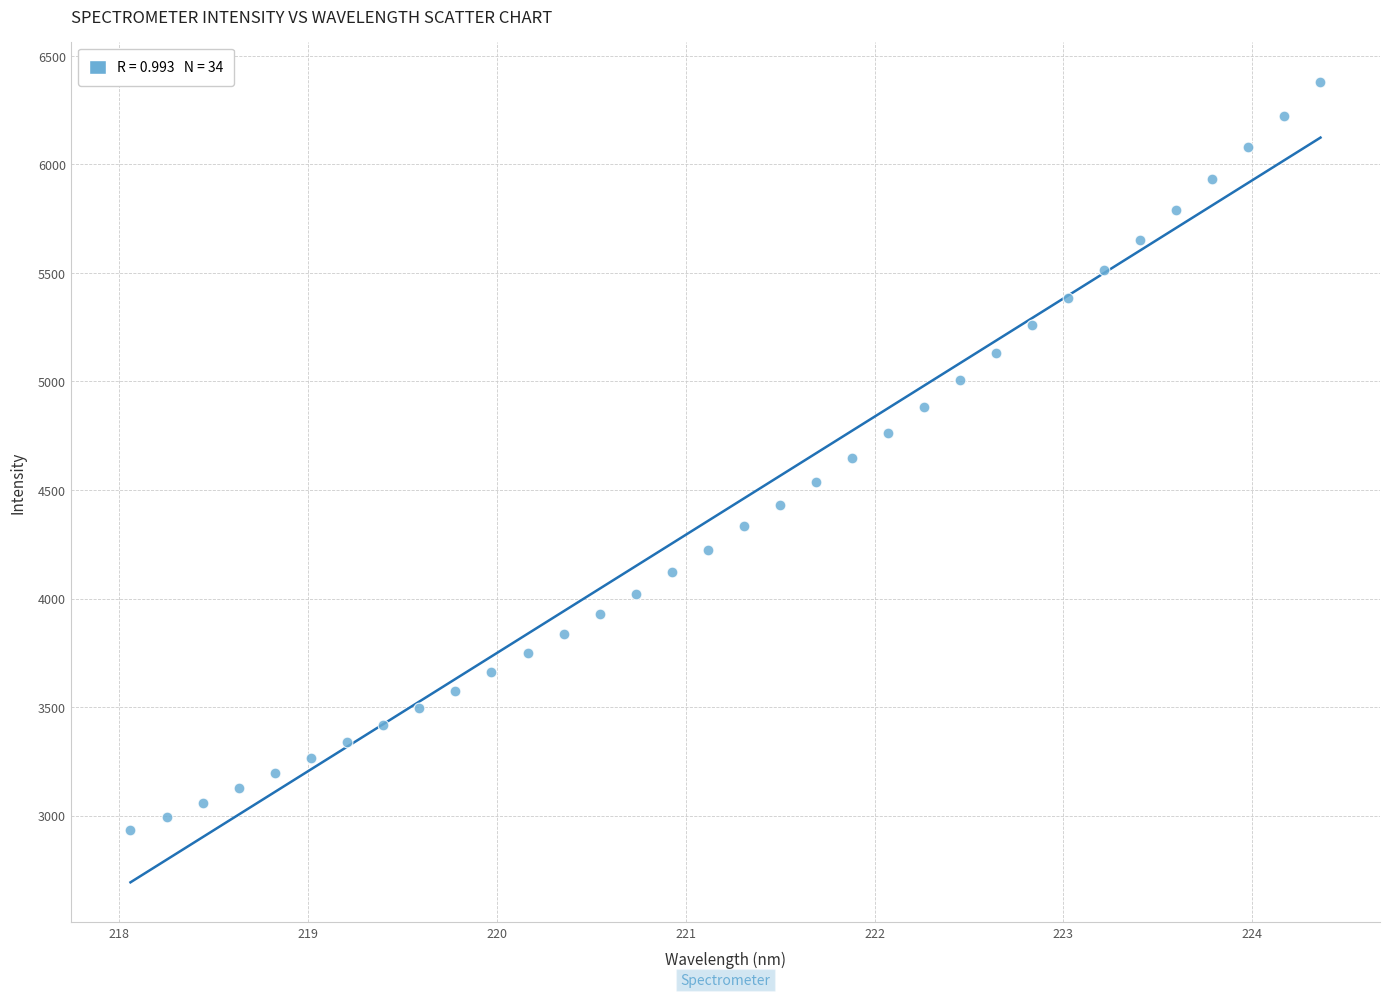

What is the range of Y values (max minus min)?

3446.4